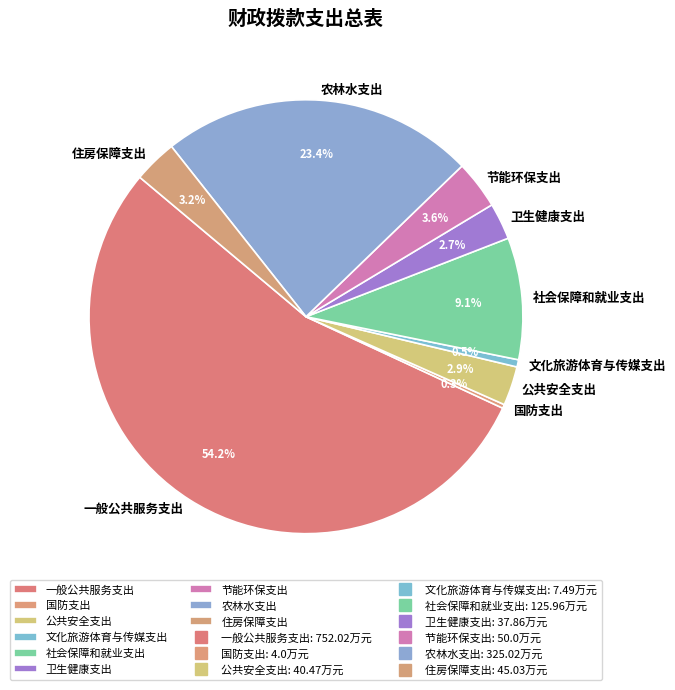

How many segments does this pie chart have?

9